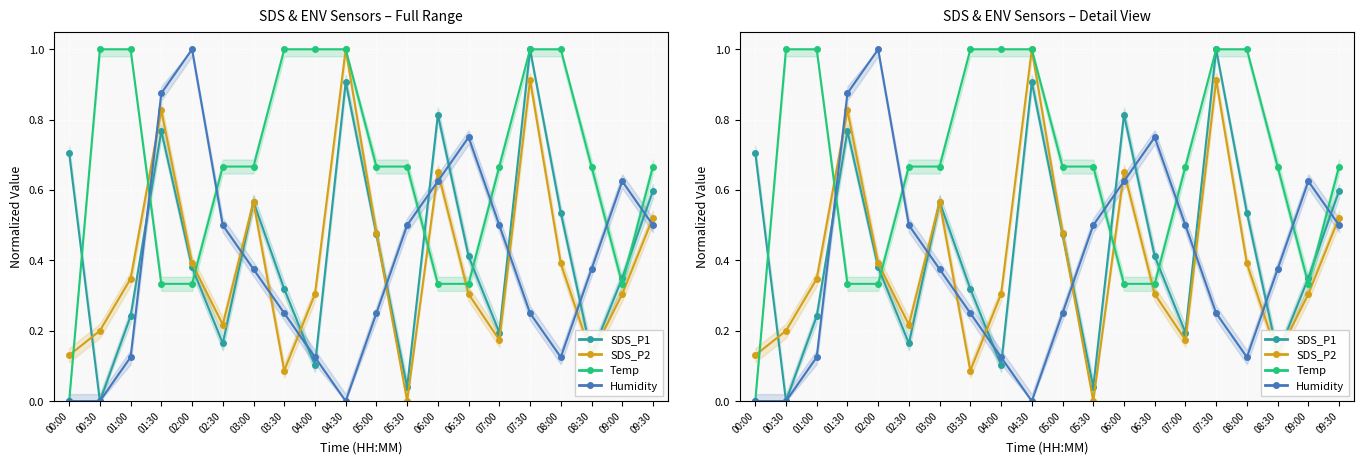

How many distinct data groups are displayed?

4